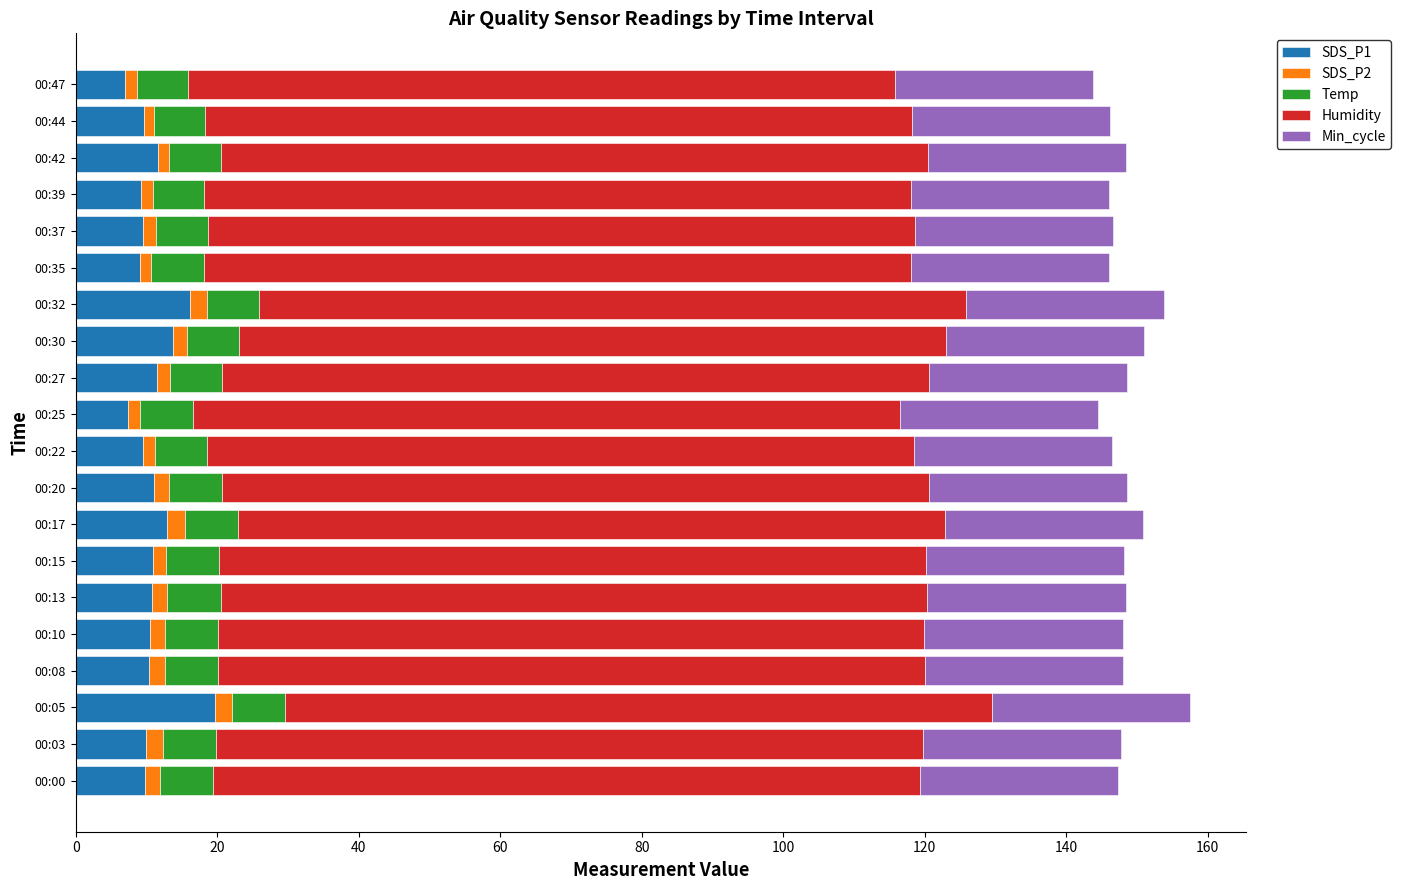

The value of SDS_P1 at 00:20 is 11.1. True or false?

True